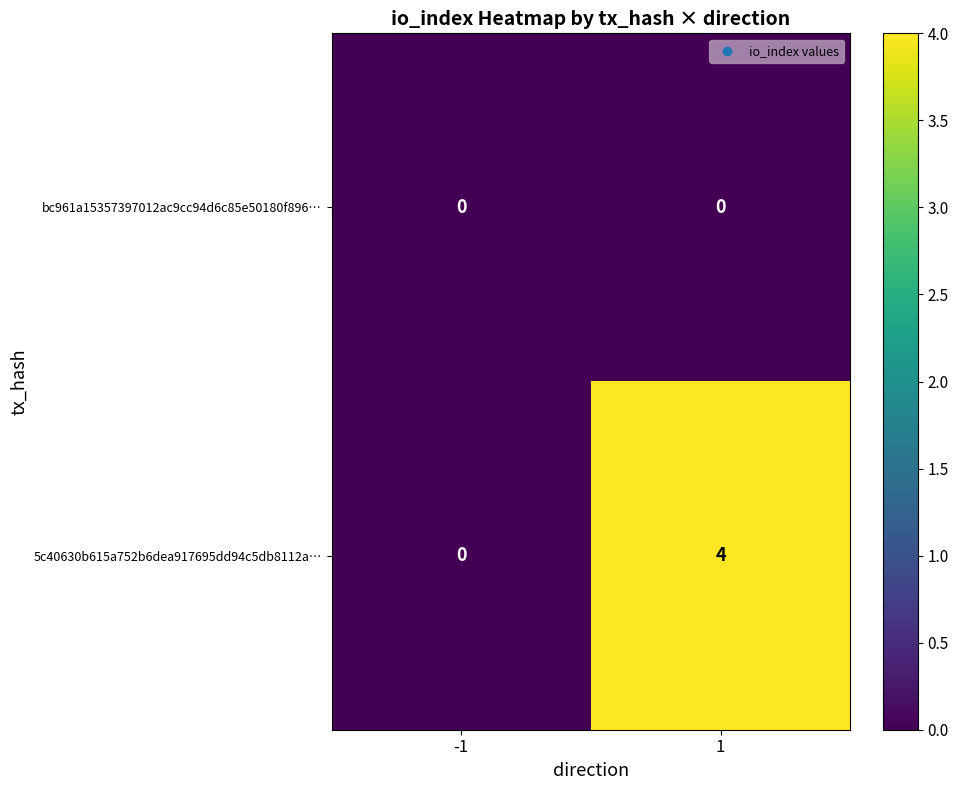

What is the maximum value shown in the chart?

4